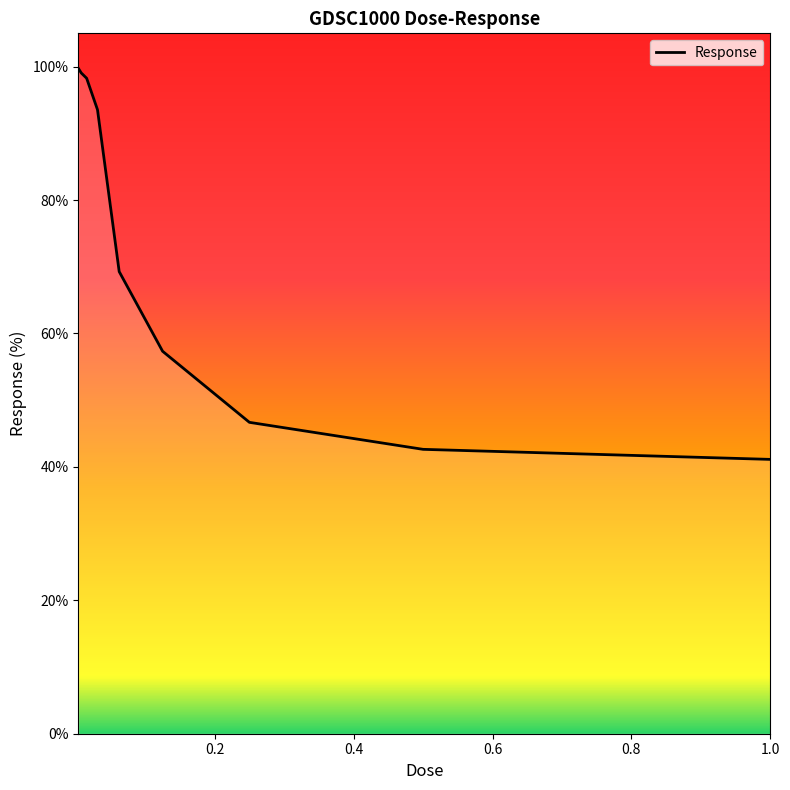

What is the greatest value displayed?

99.7